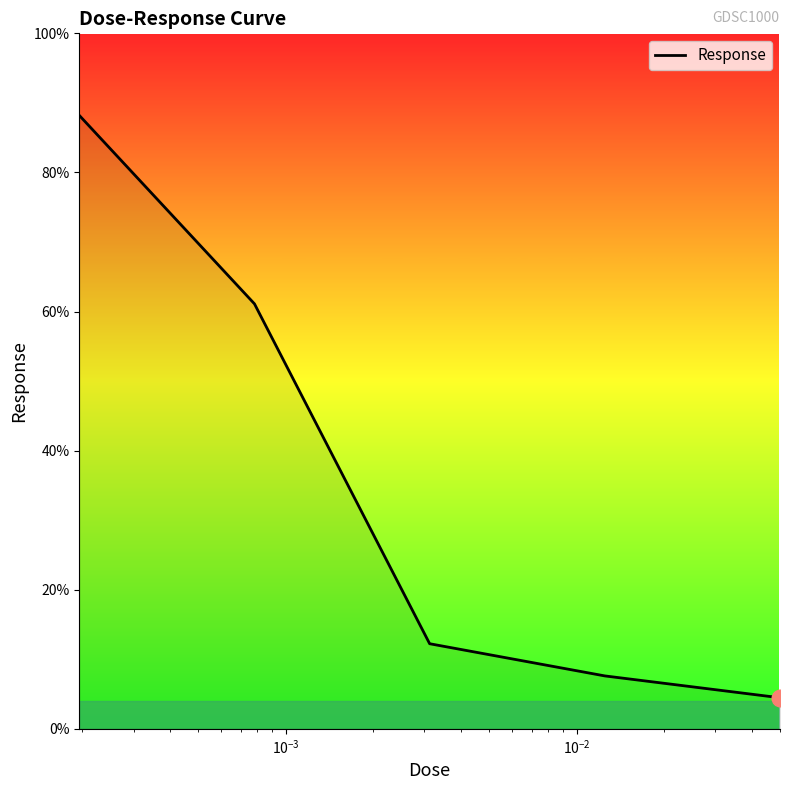

What is the difference between the maximum and minimum values?

83.7